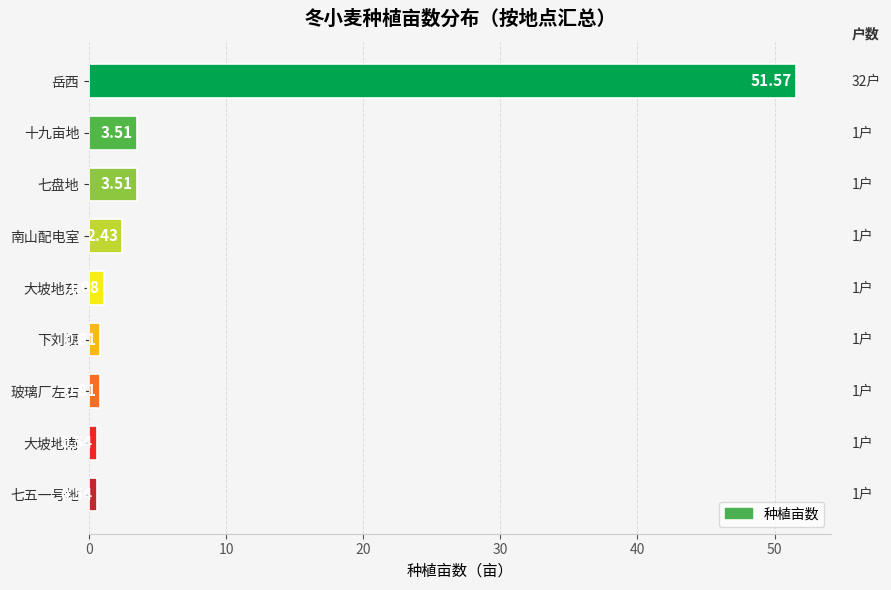

What is the greatest value displayed?

51.6